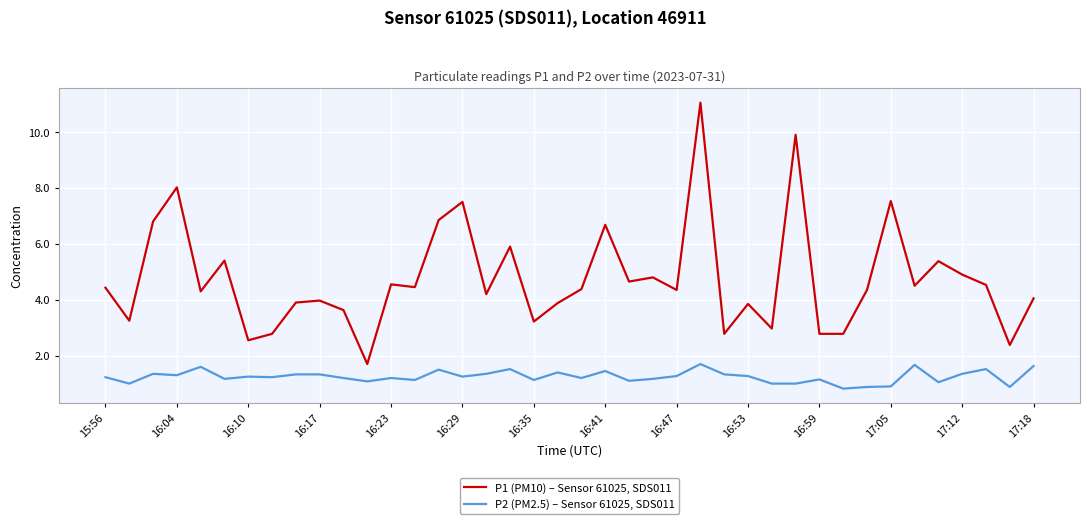

Rank the series by their average value, from lowest to highest.

P2 (PM2.5) – Sensor 61025, SDS011, P1 (PM10) – Sensor 61025, SDS011